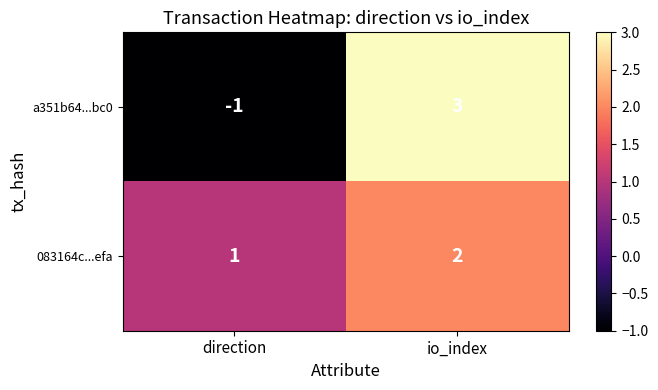

The value of a351b64...bc0 at io_index is 3. True or false?

True